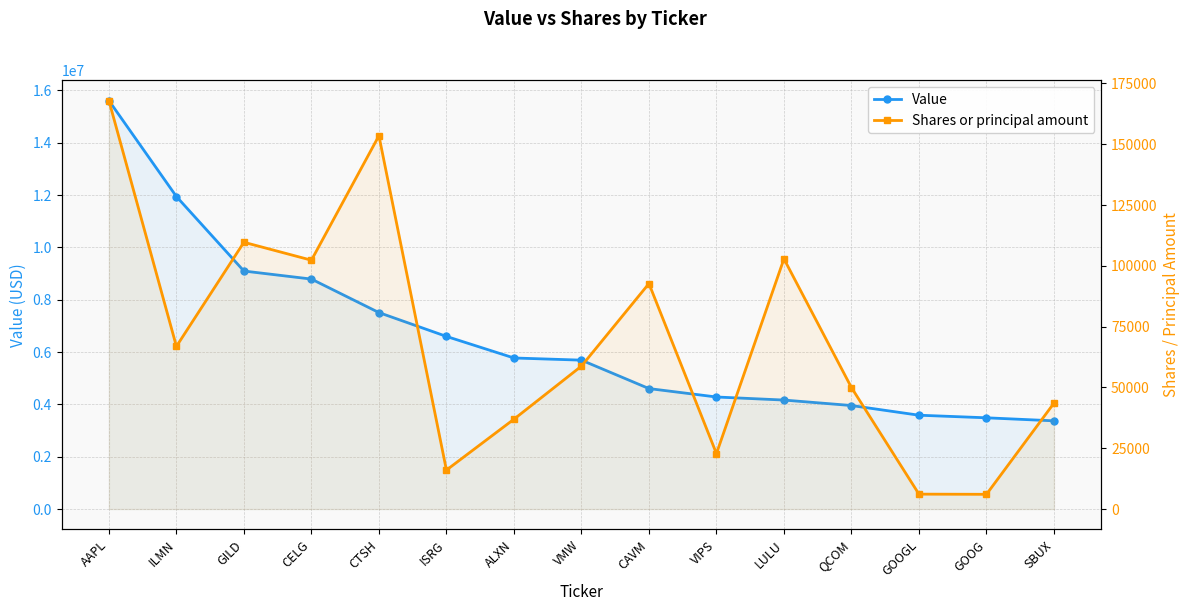

True or false: Value has a value of 4604000 at CAVM.

True